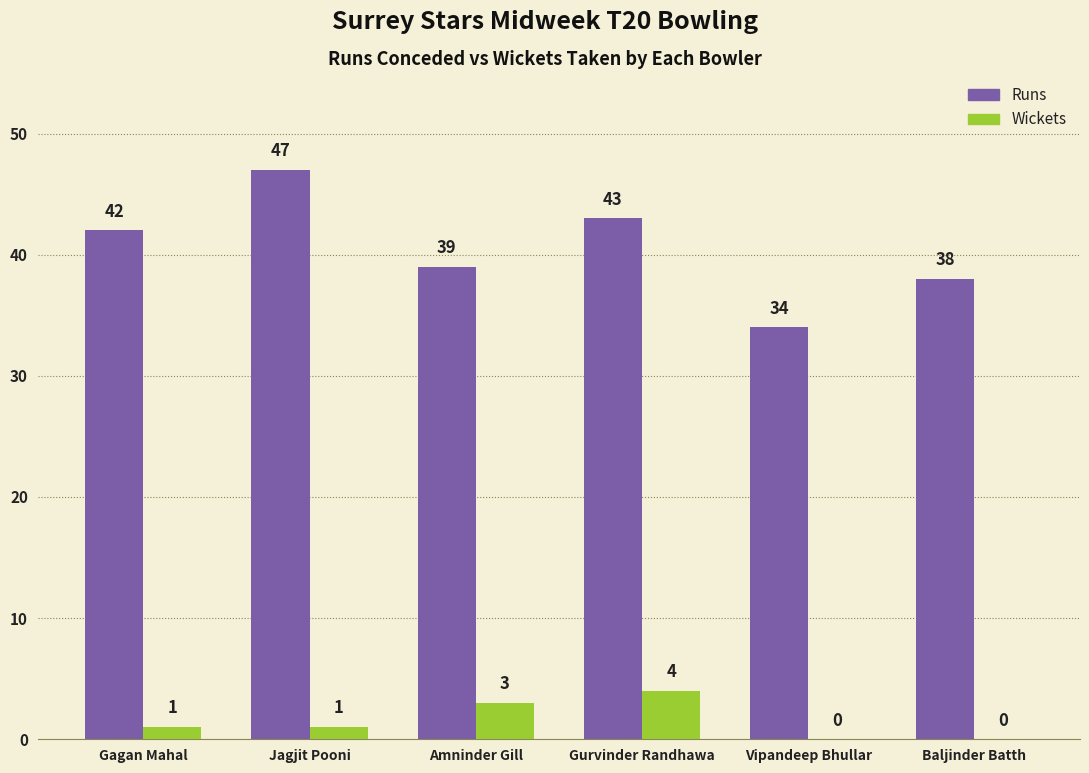

What is the sum of the Wickets values at Amninder Gill and Gagan Mahal?

4